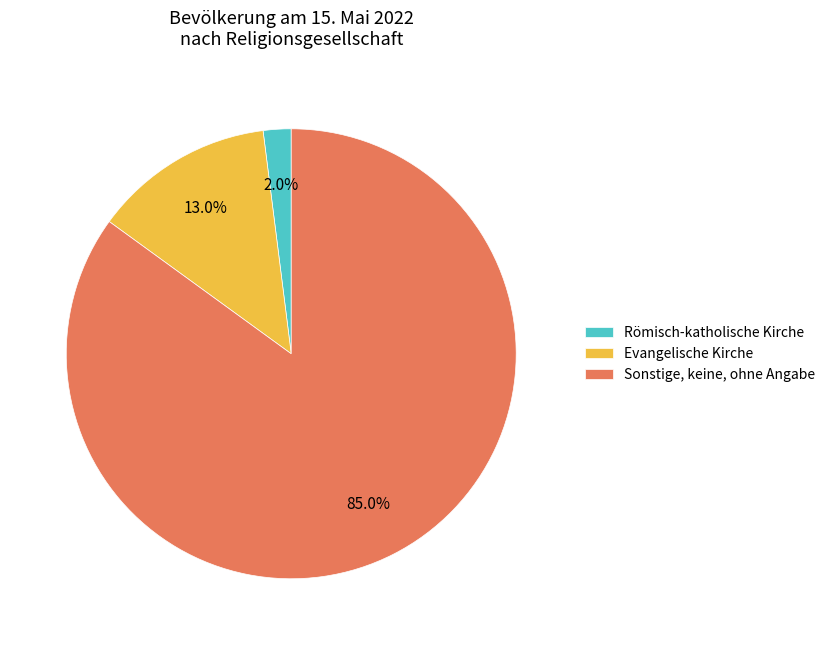

Is it true that Evangelische Kirche is 13% of the pie?

True